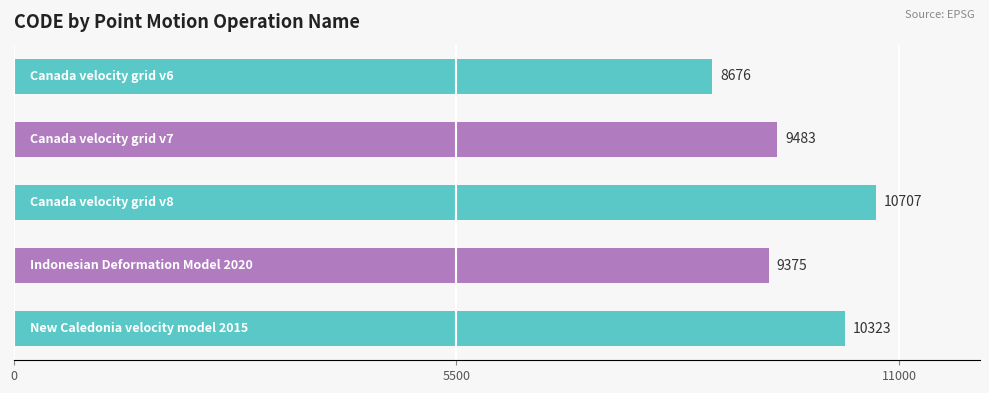

What is the difference between the maximum and minimum values?

2031